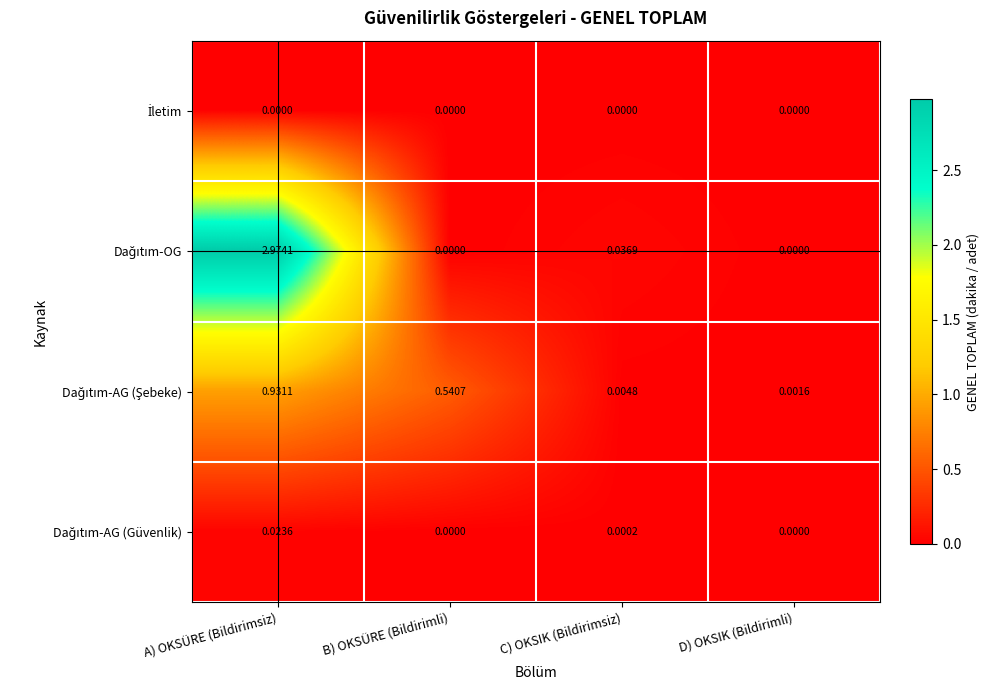

Which label corresponds to the largest value in the chart?

A) OKSÜRE (Bildirimsiz)